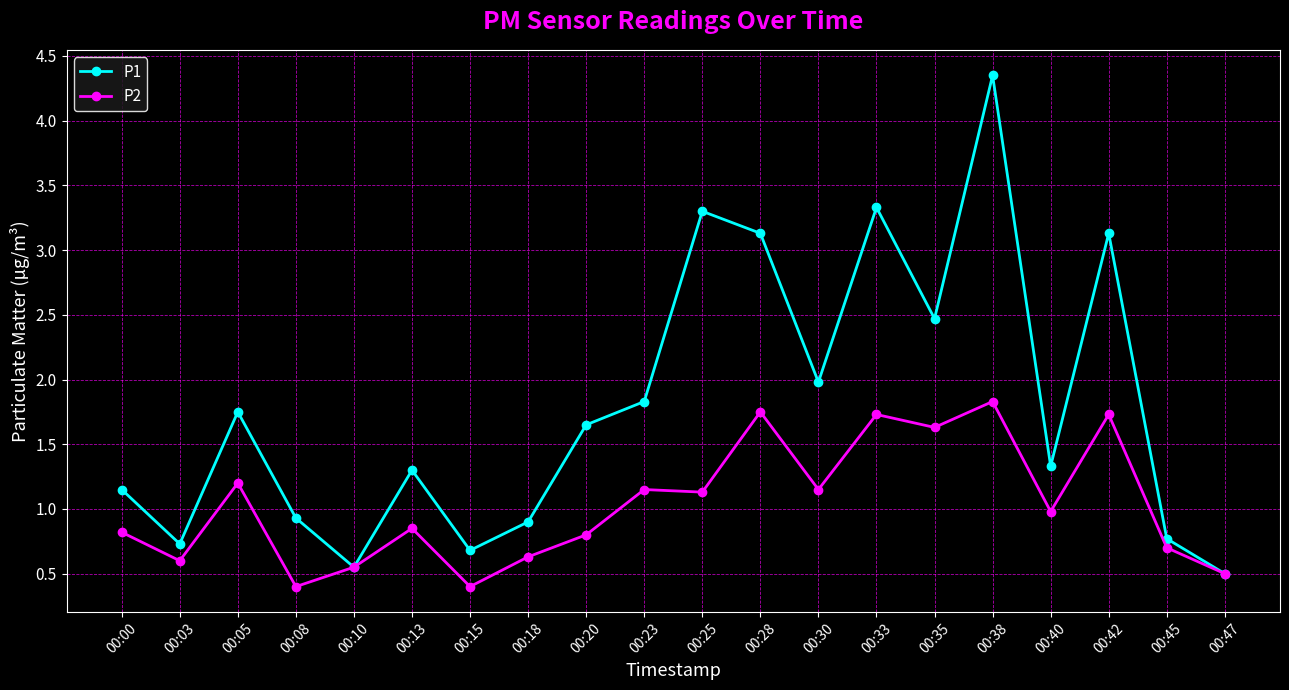

How many lines are shown in the chart?

2